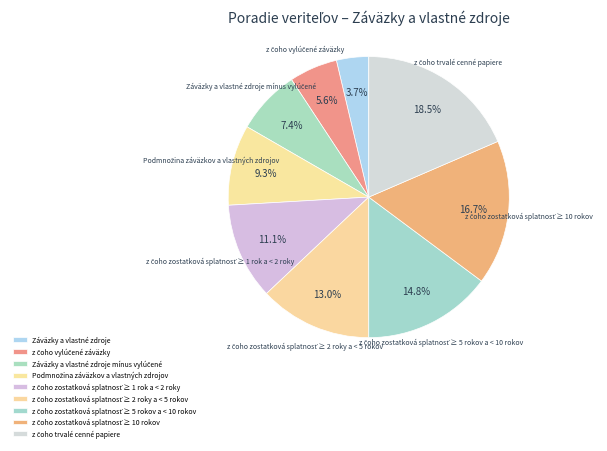

What percentage is the z čoho vylúčené záväzky slice, to the nearest percent?

6%